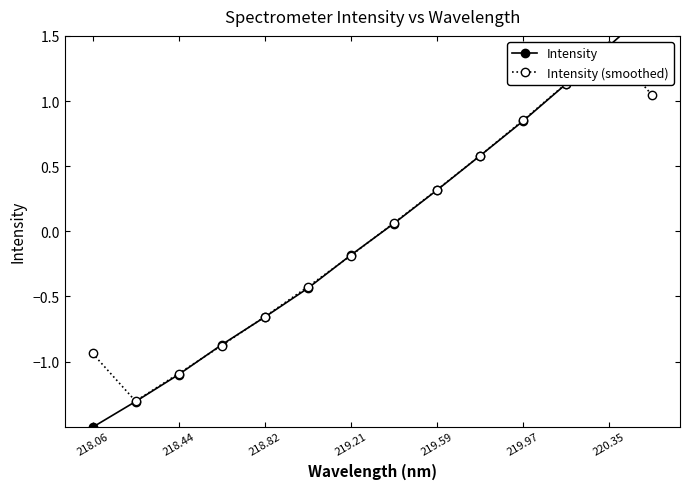

What is the difference between the maximum and minimum values in the Intensity (smoothed) series?

2.7